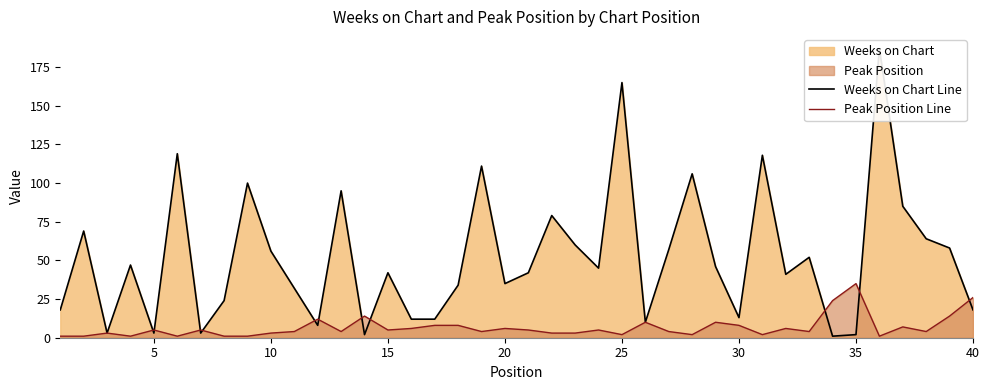

What is the minimum value for Weeks on Chart Line?

1